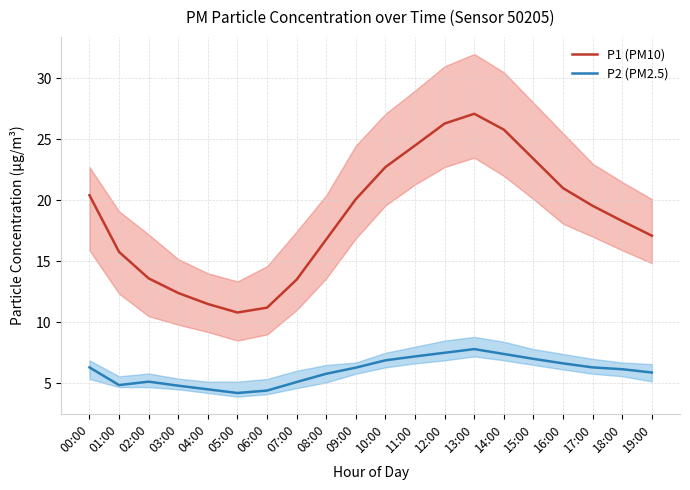

Where does the P1 (PM10) series first go above 19?

00:00